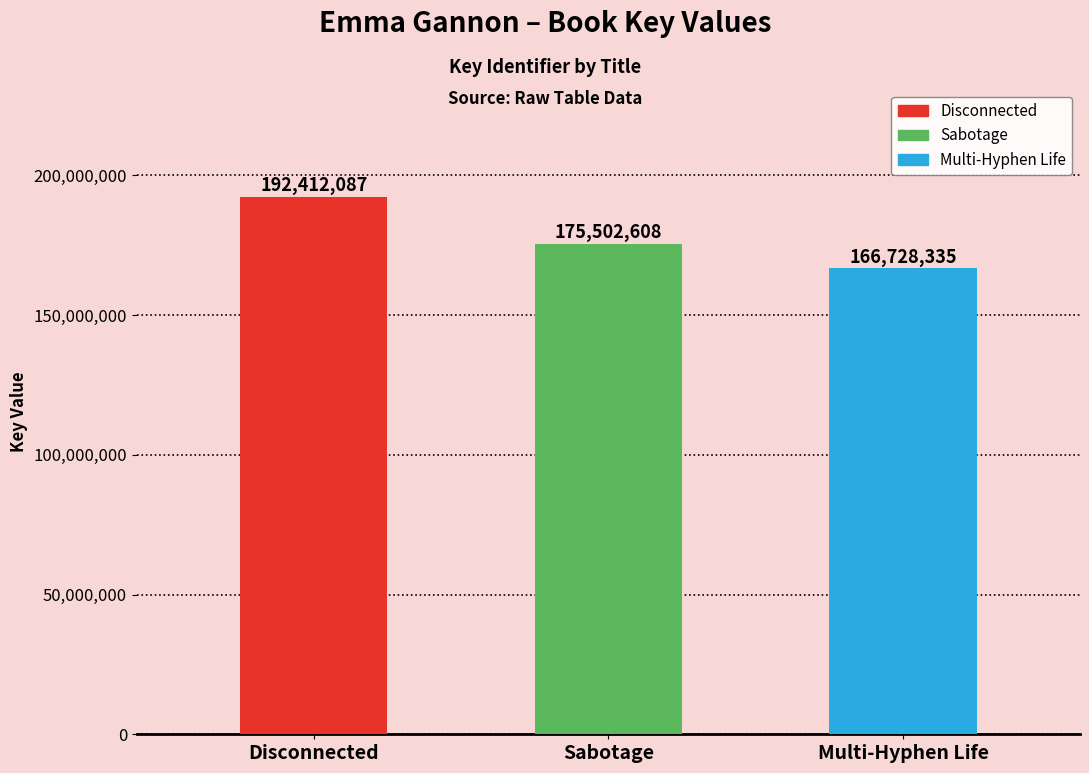

Rank the categories by value from lowest to highest.

Multi-Hyphen Life, Sabotage, Disconnected